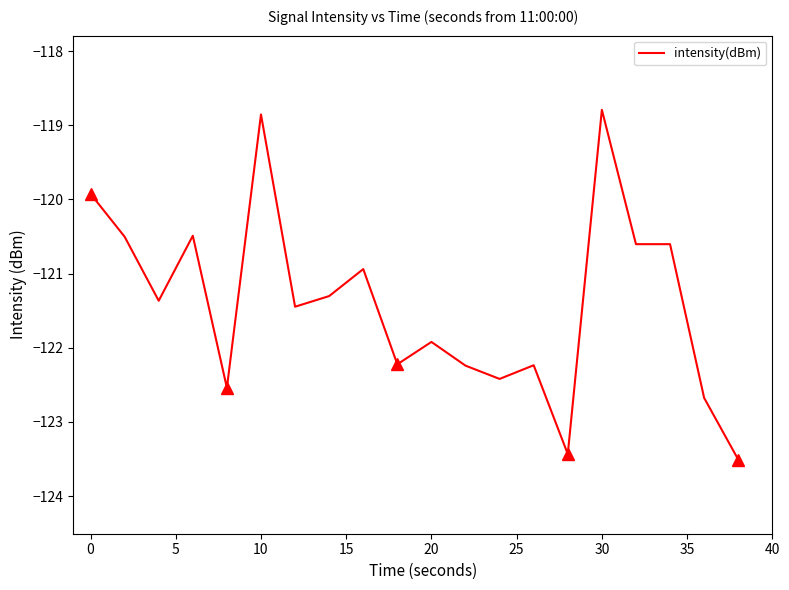

Reading left to right, transcribe all the data shown in this chart.

-119.9	-120.5	-121.4	-120.5	-122.5	-118.9	-121.4	-121.3	-120.9	-122.2	-121.9	-122.2	-122.4	-122.2	-123.4	-118.8	-120.6	-120.6	-122.7	-123.5